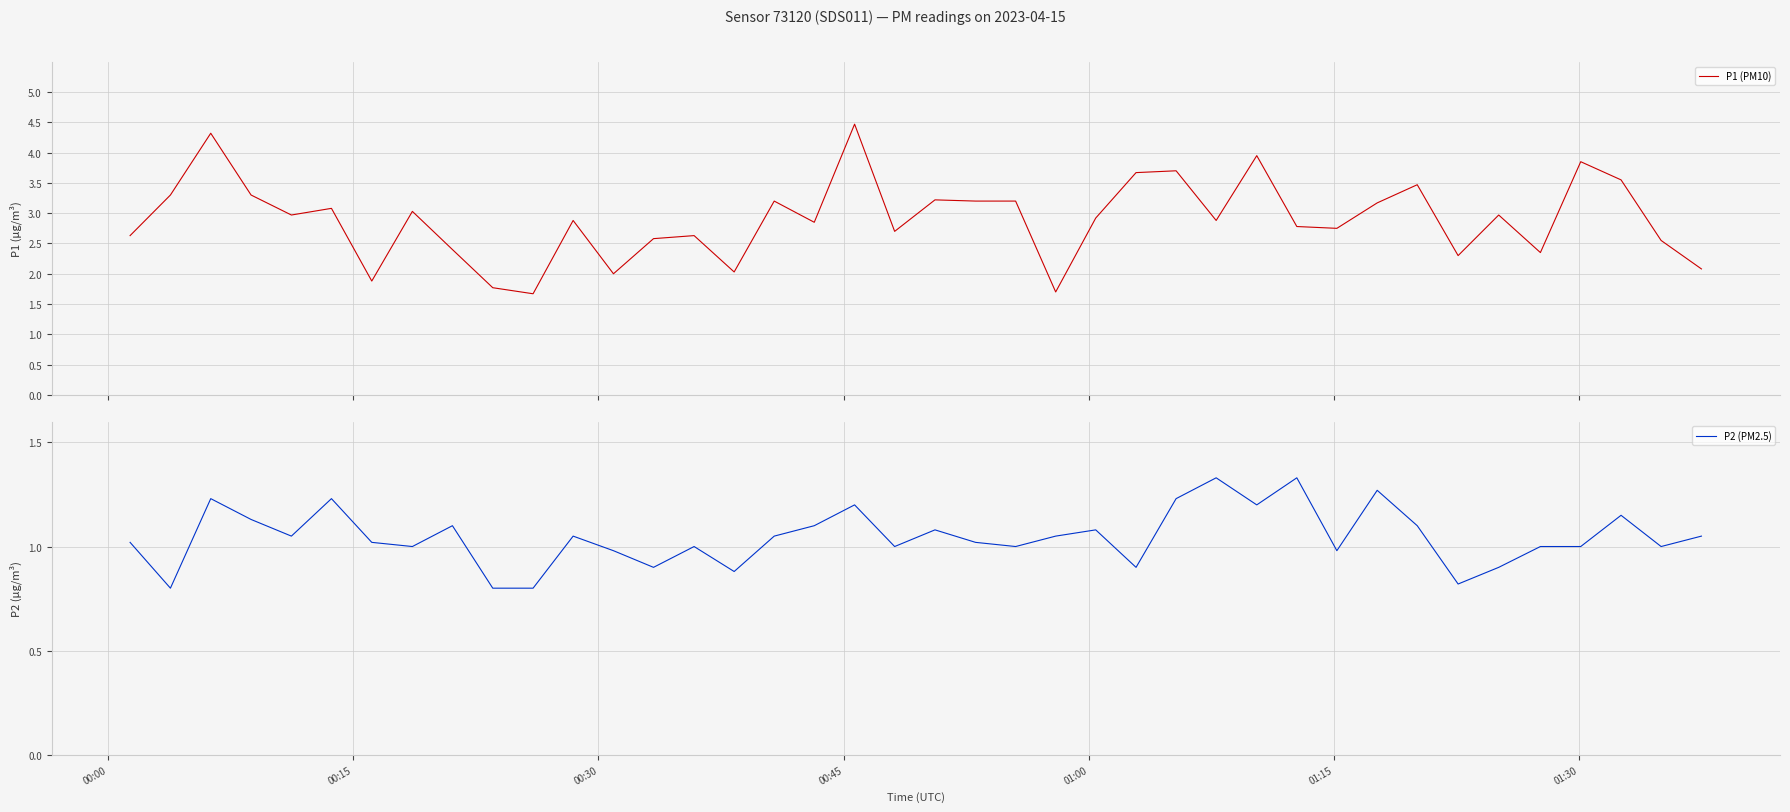

What is the highest value of the P1 (PM10) series?

4.5